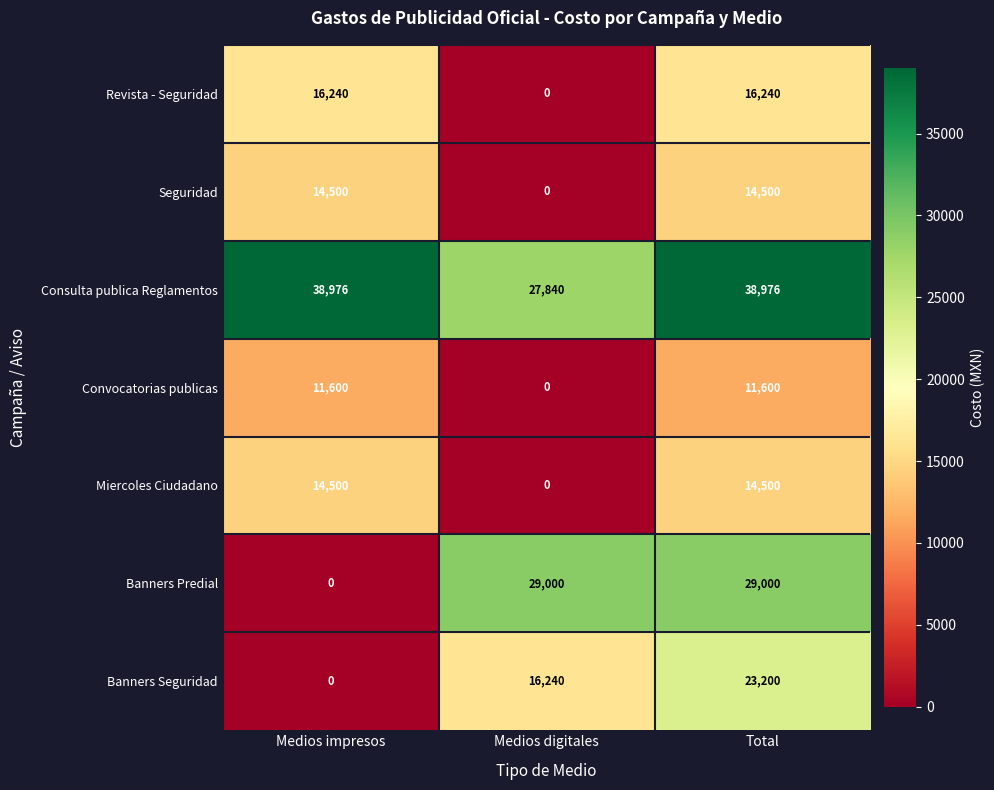

Which series has the largest total across all categories?

Consulta publica Reglamentos